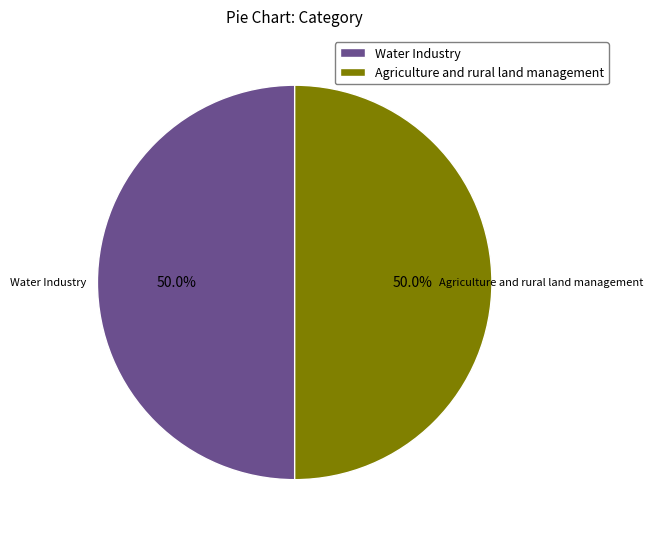

Approximately how many times larger is the value at Water Industry compared to Agriculture and rural land management?

1.0